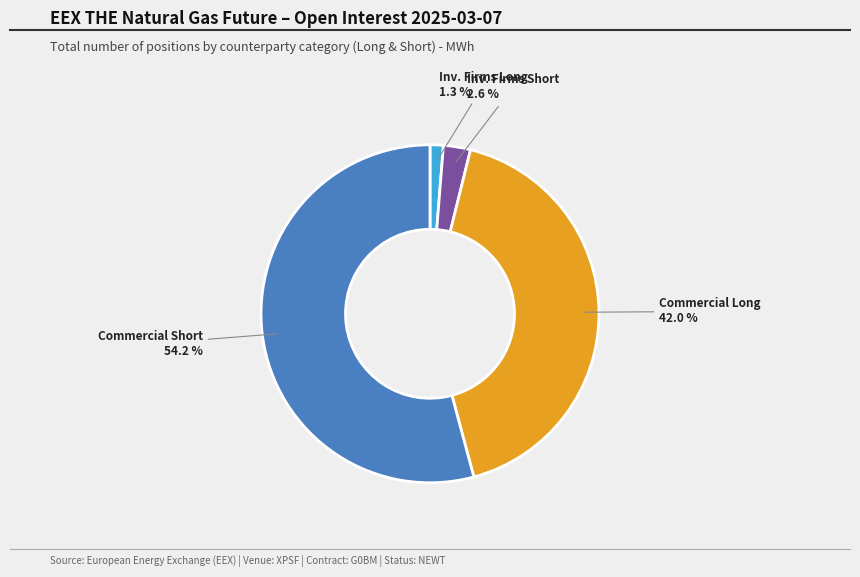

Does any single category account for the majority?

Yes